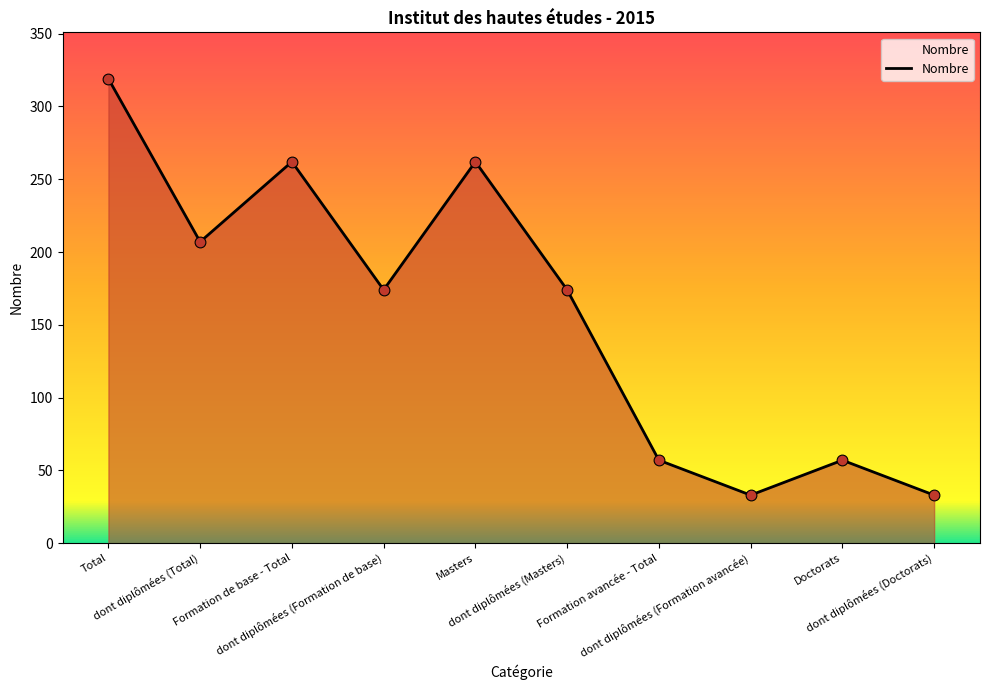

Which has a higher value, dont diplômées (Formation de base) or Formation de base - Total?

Formation de base - Total